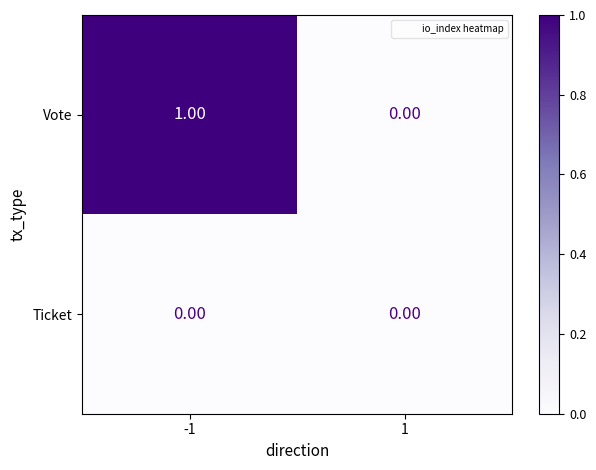

Rank the categories by Vote value from lowest to highest.

1, -1